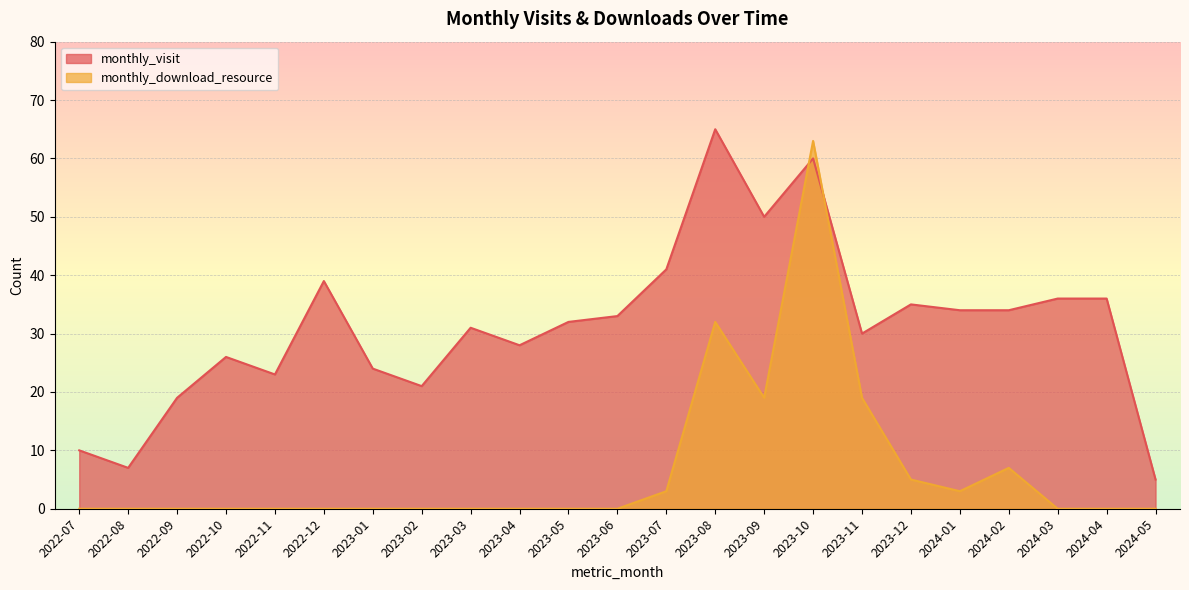

In monthly_visit, how many points are higher than both neighbors (excluding endpoints)?

6